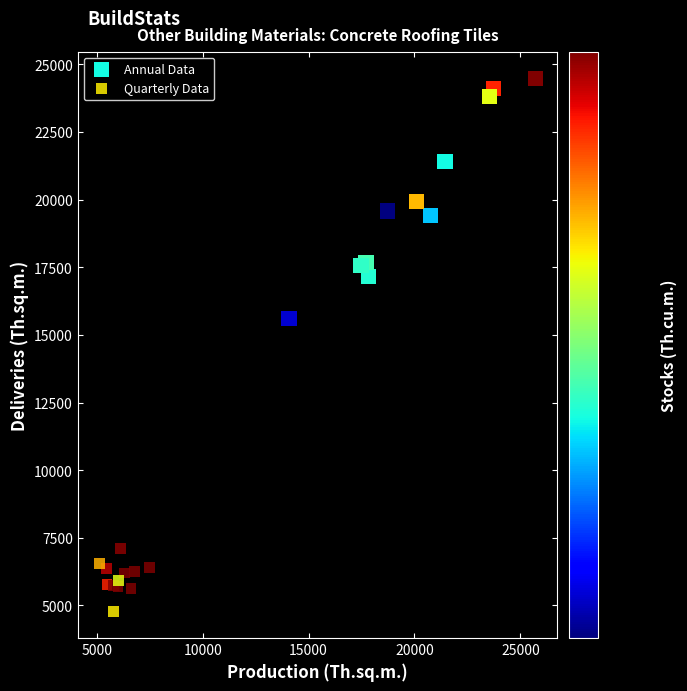

Which series reaches the maximum Y coordinate?

Annual Data